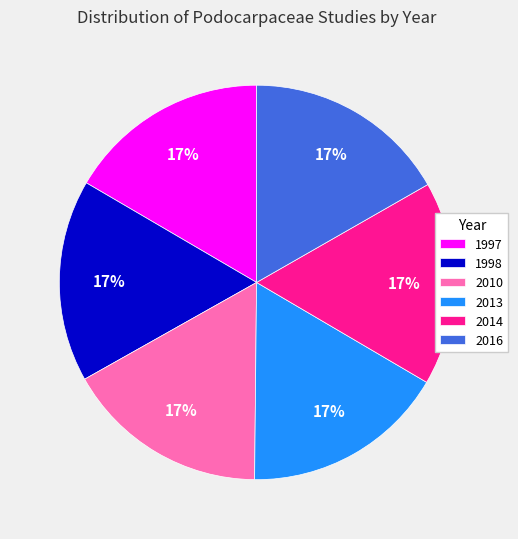

To the nearest percent, what percentage of the pie is 2014?

17%